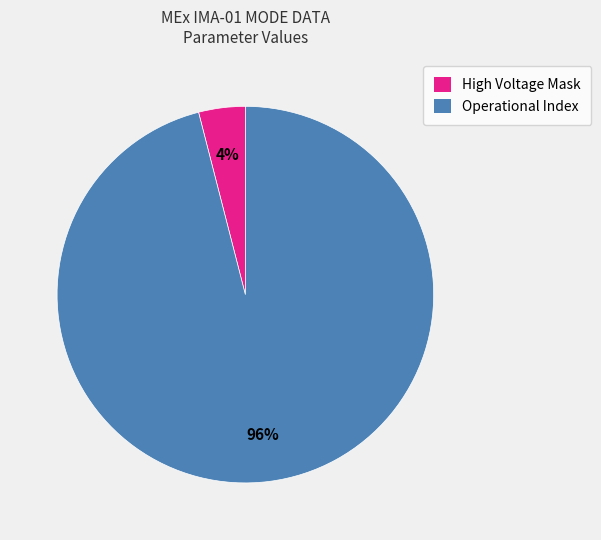

To the nearest percent, what is the difference between the largest and smallest slice percentages?

92%